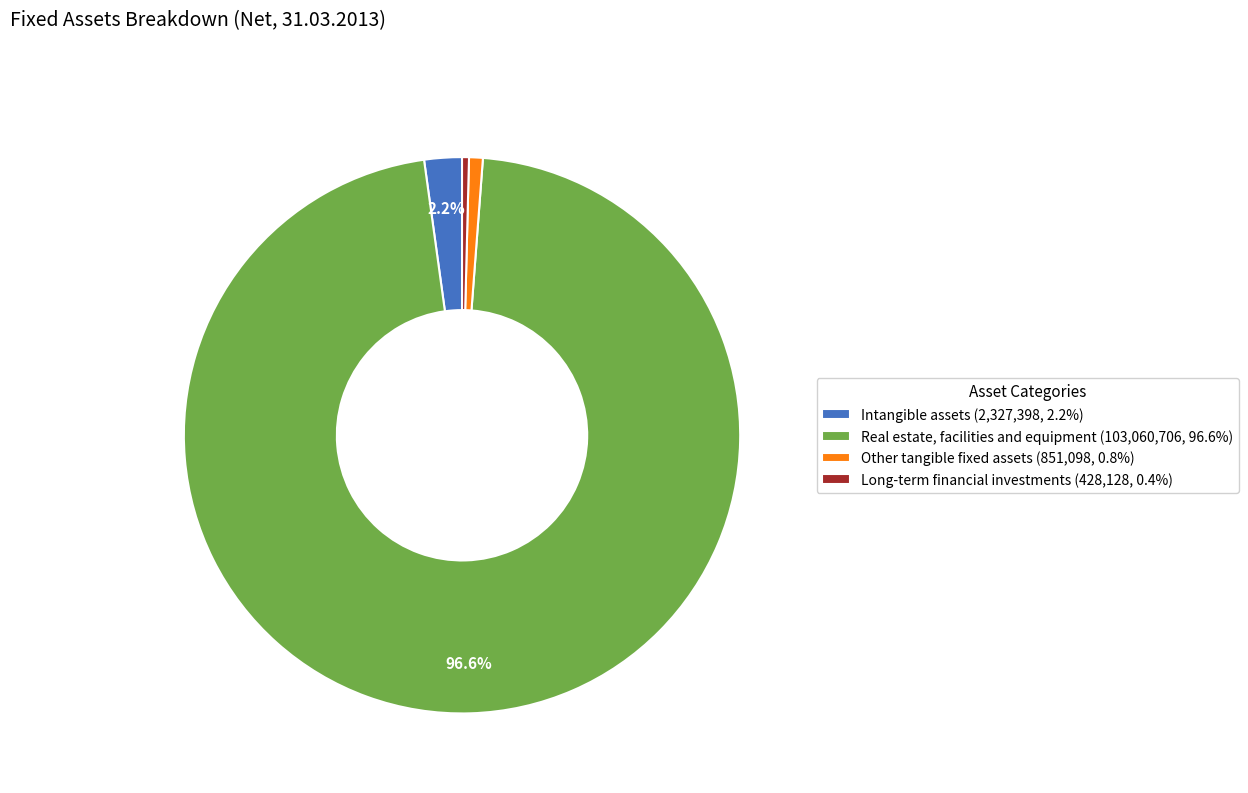

What portion of the pie excludes Intangible assets (2,327,398, 2.2%)?

97.8%